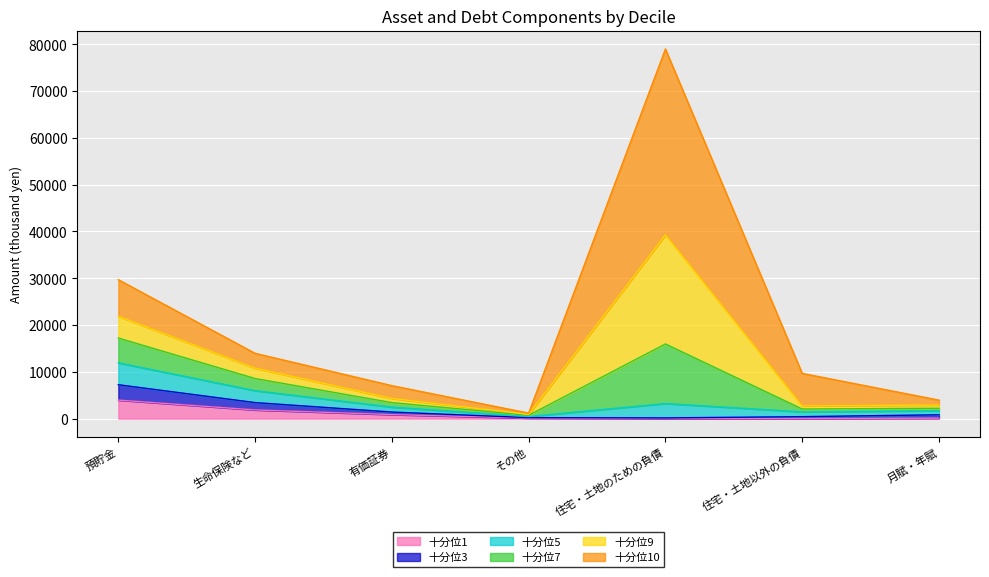

What position from the left is 生命保険など?

2